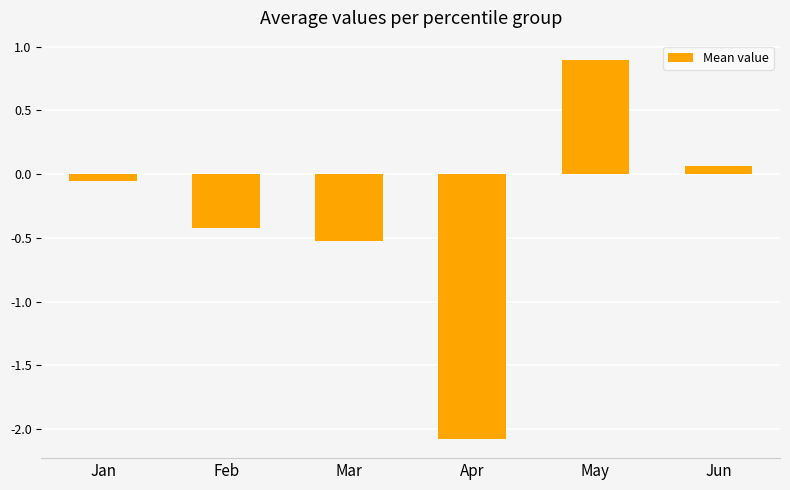

List the labels in order of value, largest first.

May, Jun, Jan, Feb, Mar, Apr